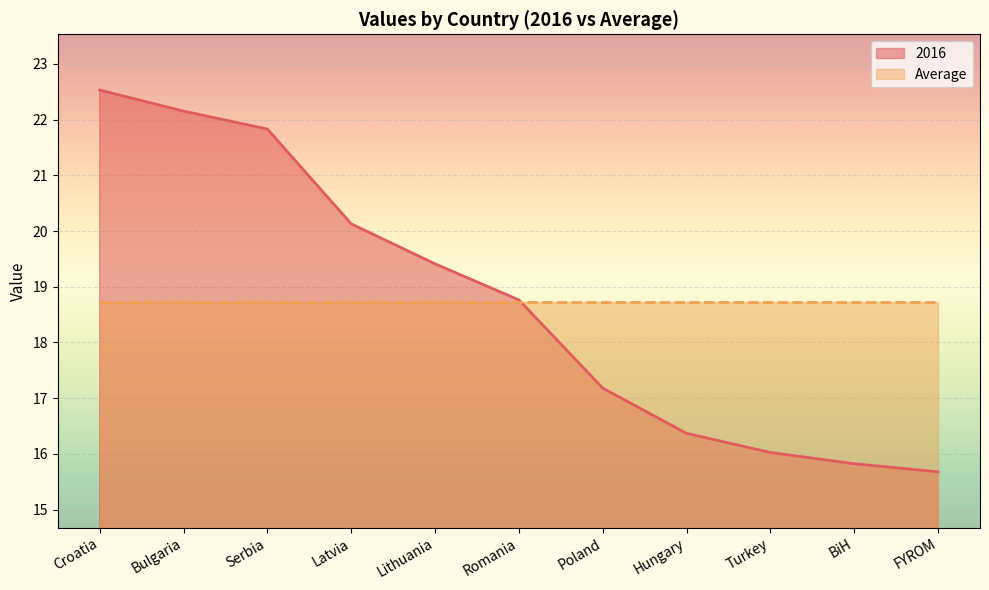

What is the label of the 9th point from the right?

Serbia